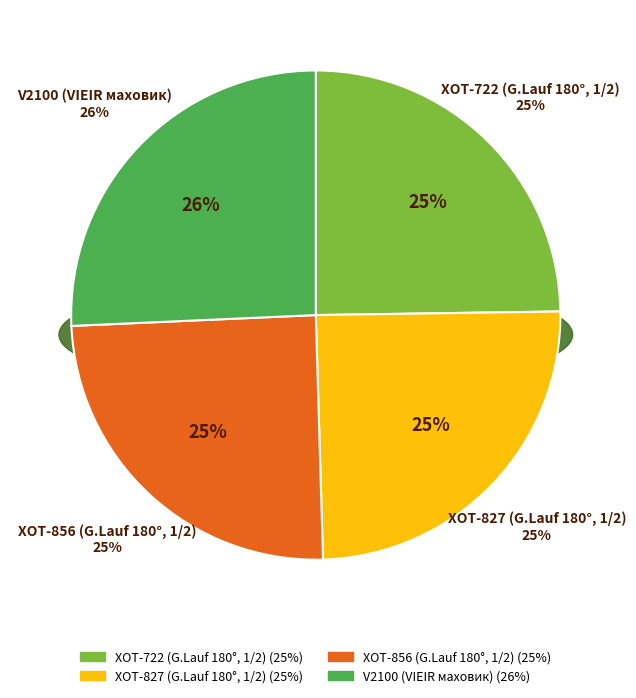

What is the ratio of the value at V2100 (VIEIR маховик) to the value at XOT-722 (G.Lauf 180°, 1/2)?

1.0